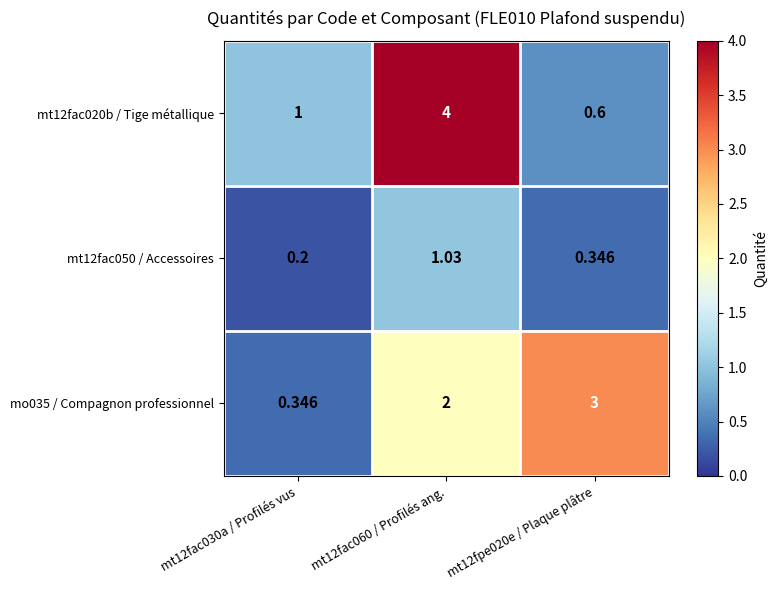

Is the value of mo035 / Compagnon professionnel at mt12fpe020e / Plaque plâtre greater than the value of mt12fac020b / Tige métallique at mt12fac060 / Profilés ang.?

No